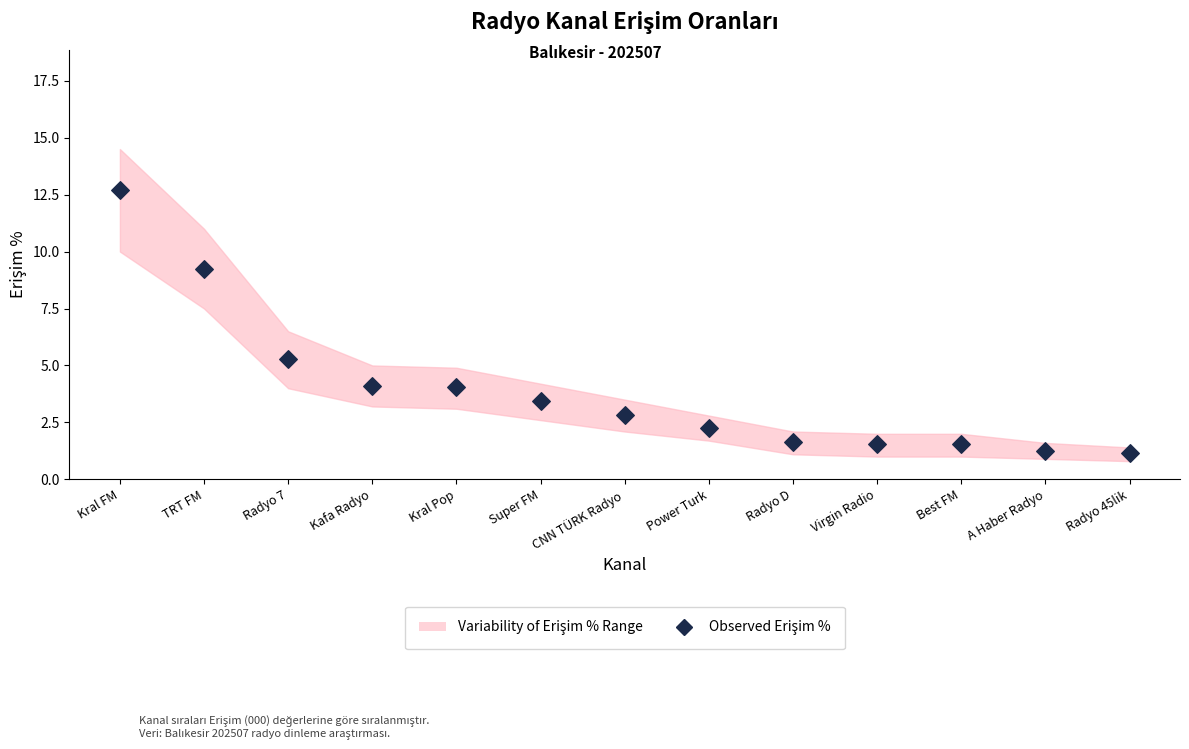

What is the range of Y values (max minus min)?

11.5